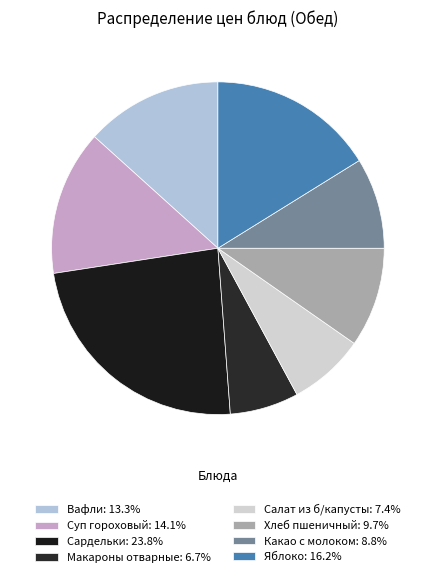

Is there a majority slice in this chart?

No